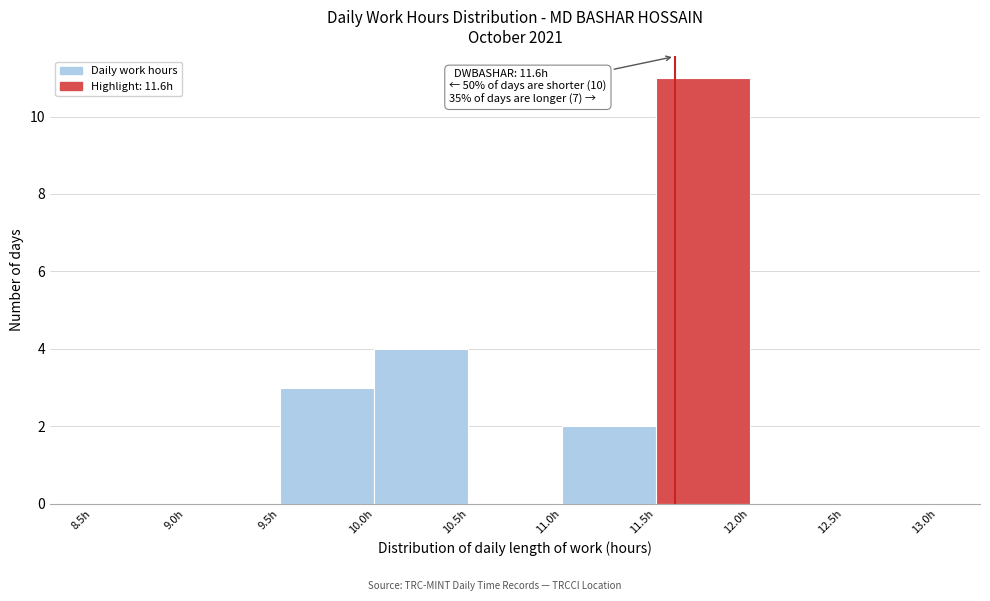

Over which range of the x-axis is the bar tallest?

11.5 to 12.0